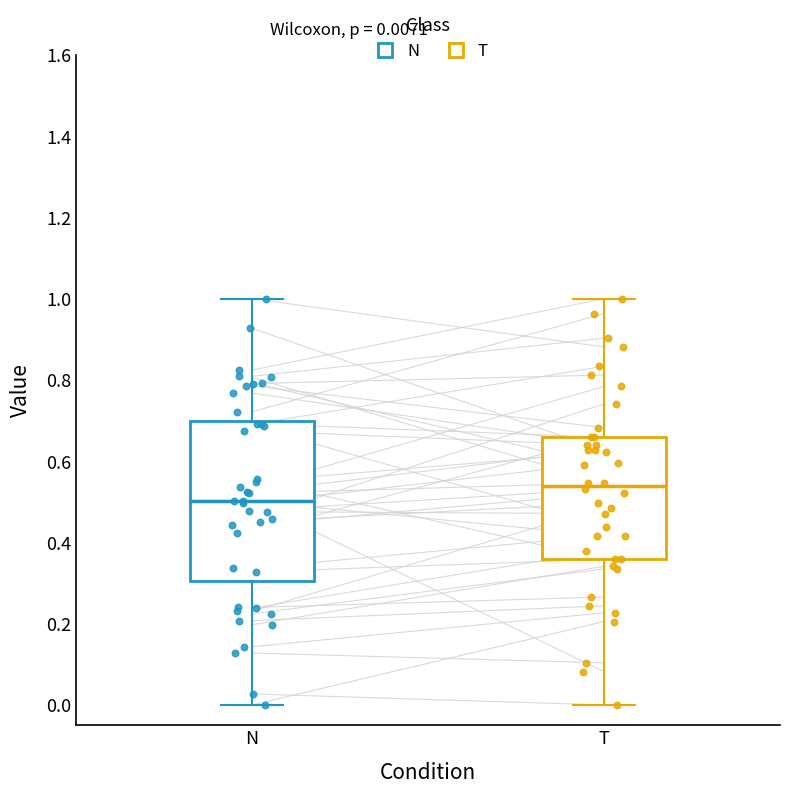

Which box's median line is the highest?

T